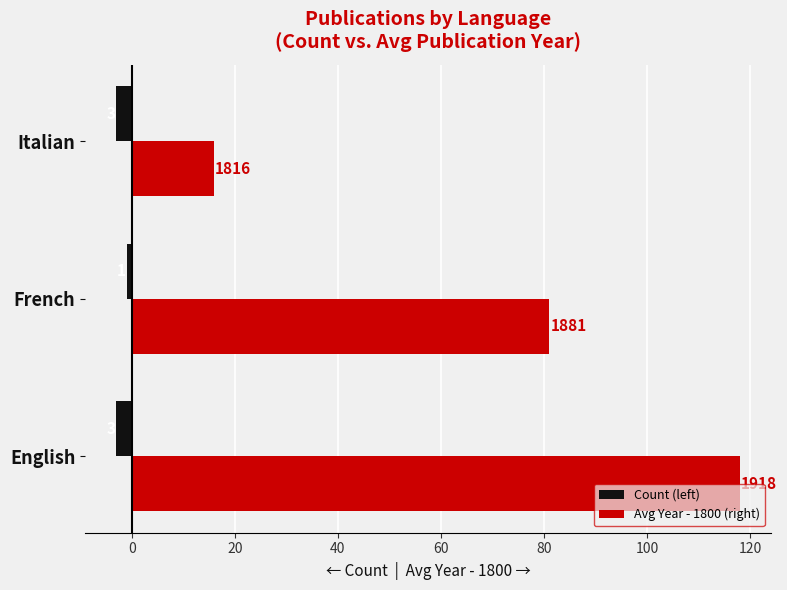

List the series in order of their overall mean, lowest first.

Count (left), Avg Year - 1800 (right)